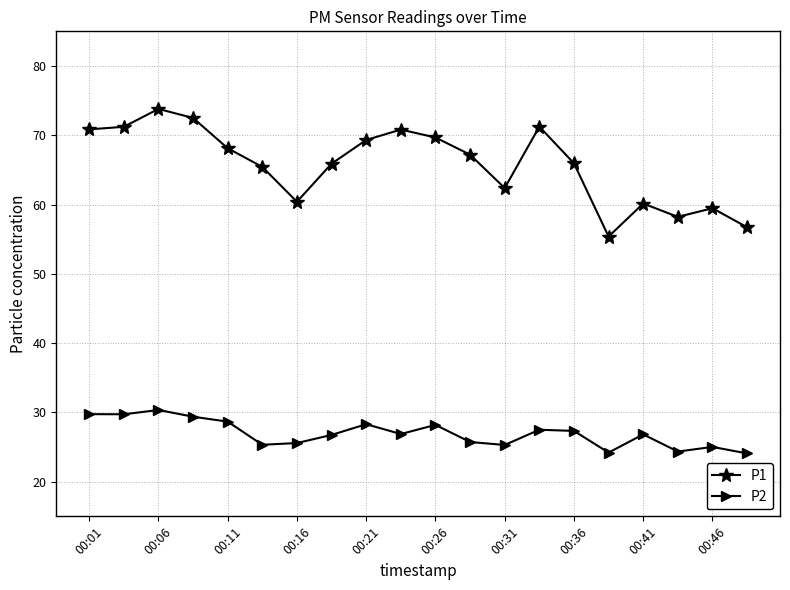

List the series in order of their overall mean, lowest first.

P2, P1